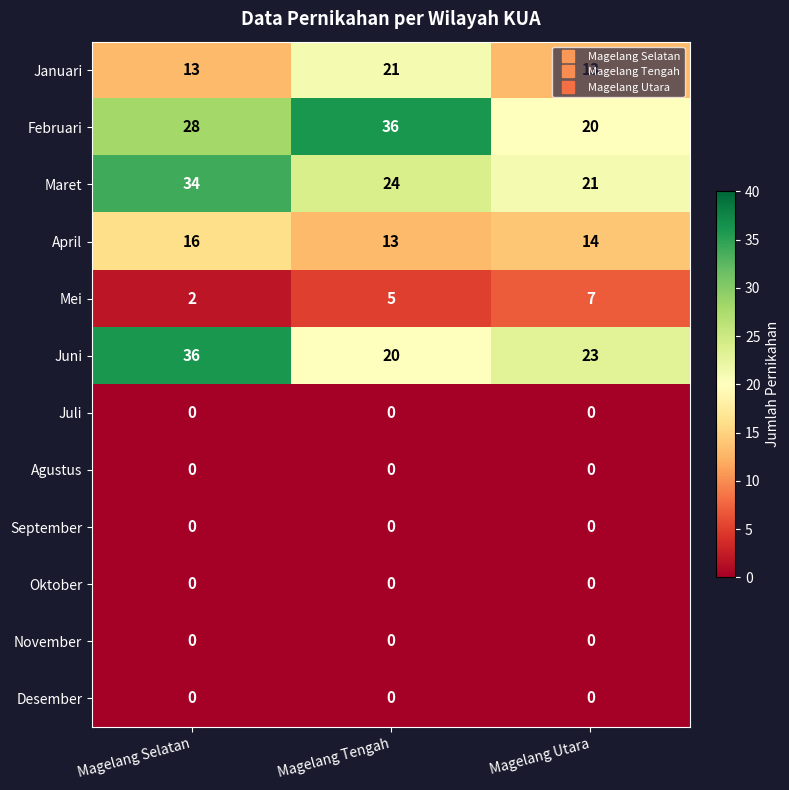

At how many categories does at least one series exceed 32?

2